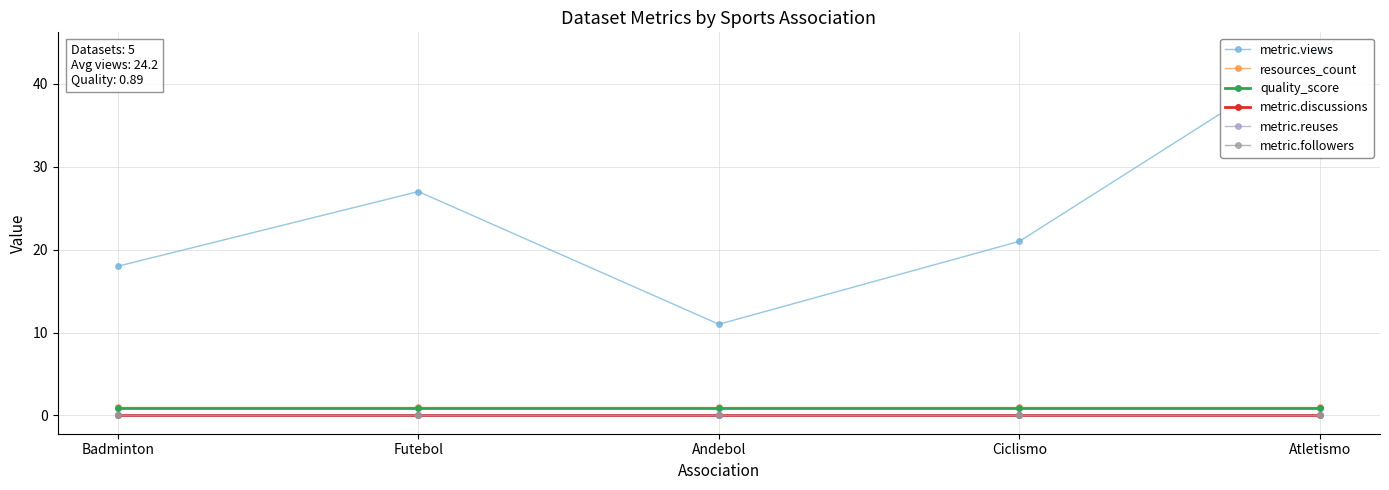

Reading left to right, what are all the values shown in this chart?

metric.views: Badminton=18.0	Futebol=27.0	Andebol=11.0	Ciclismo=21.0	Atletismo=44.0
resources_count: Badminton=1.0	Futebol=1.0	Andebol=1.0	Ciclismo=1.0	Atletismo=1.0
quality_score: Badminton=0.9	Futebol=0.9	Andebol=0.9	Ciclismo=0.9	Atletismo=0.9
metric.discussions: Badminton=0.0	Futebol=0.0	Andebol=0.0	Ciclismo=0.0	Atletismo=0.0
metric.reuses: Badminton=0.0	Futebol=0.0	Andebol=0.0	Ciclismo=0.0	Atletismo=0.0
metric.followers: Badminton=0.0	Futebol=0.0	Andebol=0.0	Ciclismo=0.0	Atletismo=0.0